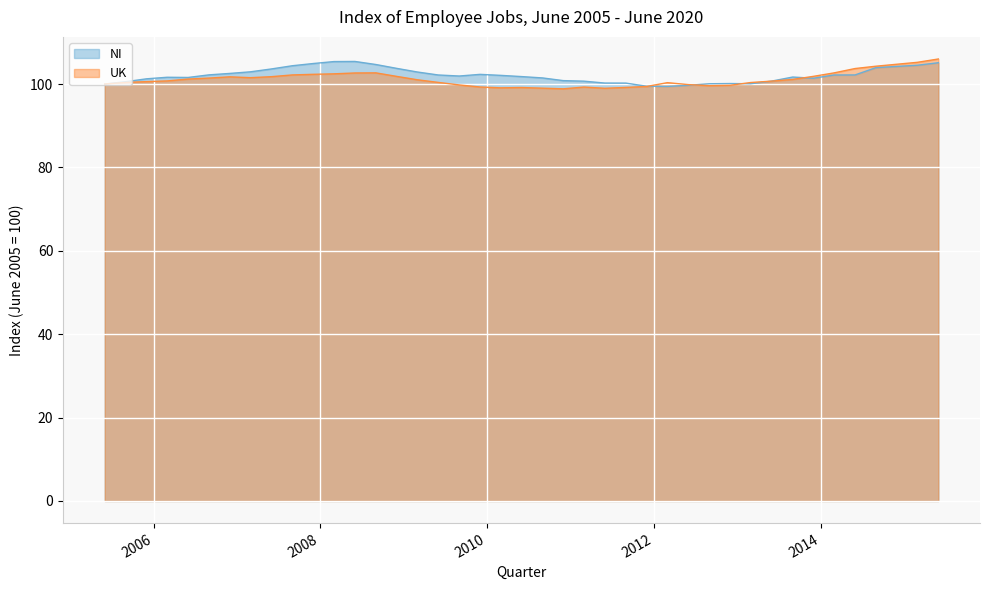

What value does the NI series have at 2010-12-01?

100.8